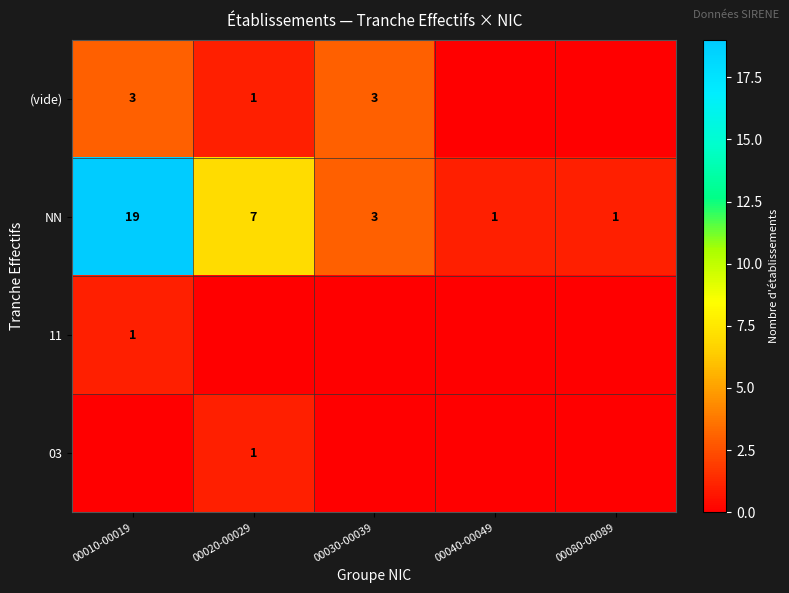

Is it true that 11 equals 1 at 00010-00019?

True